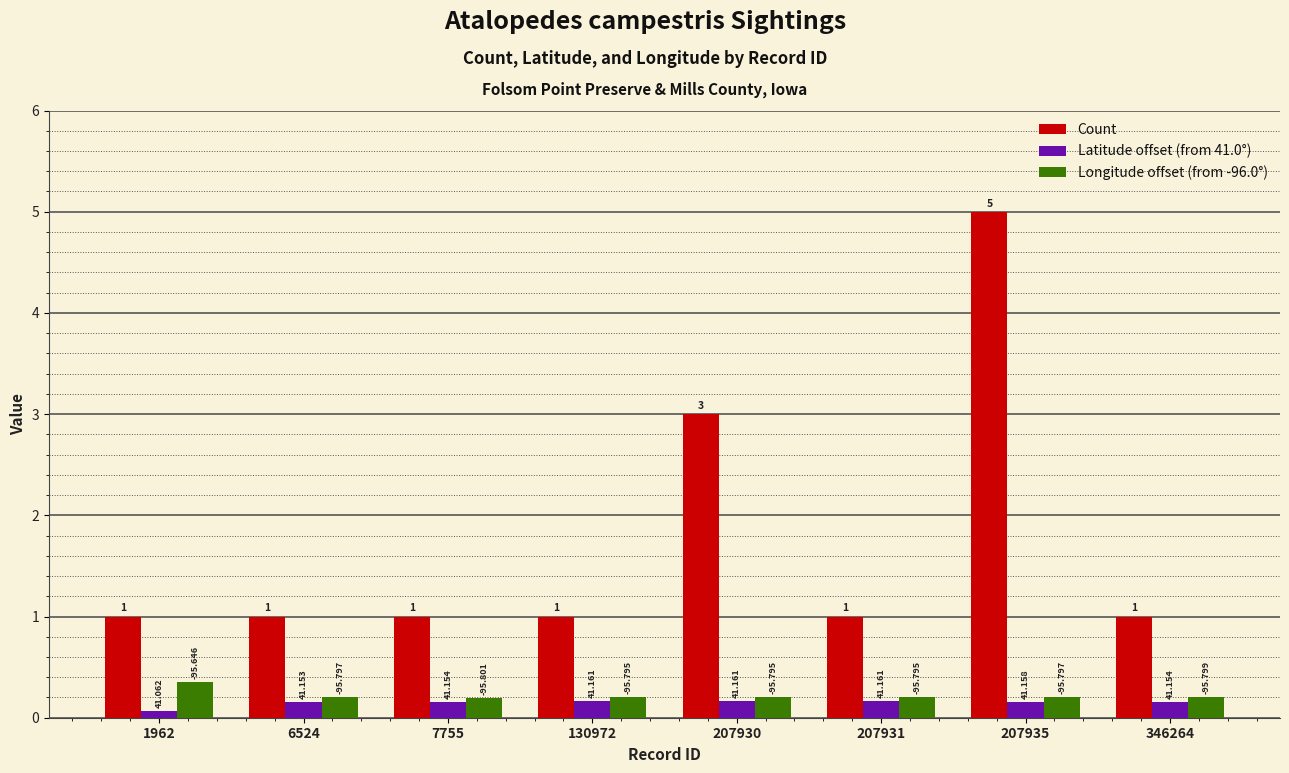

How many bars are there in each group?

3